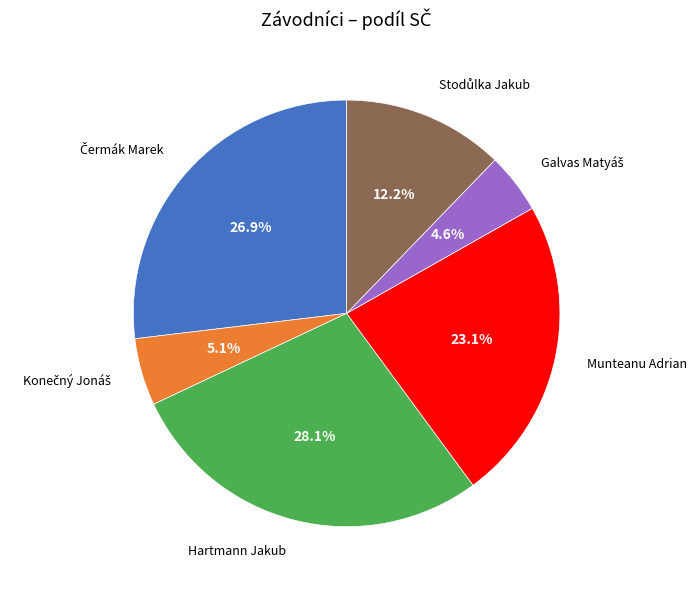

How many slices are in this pie chart?

6